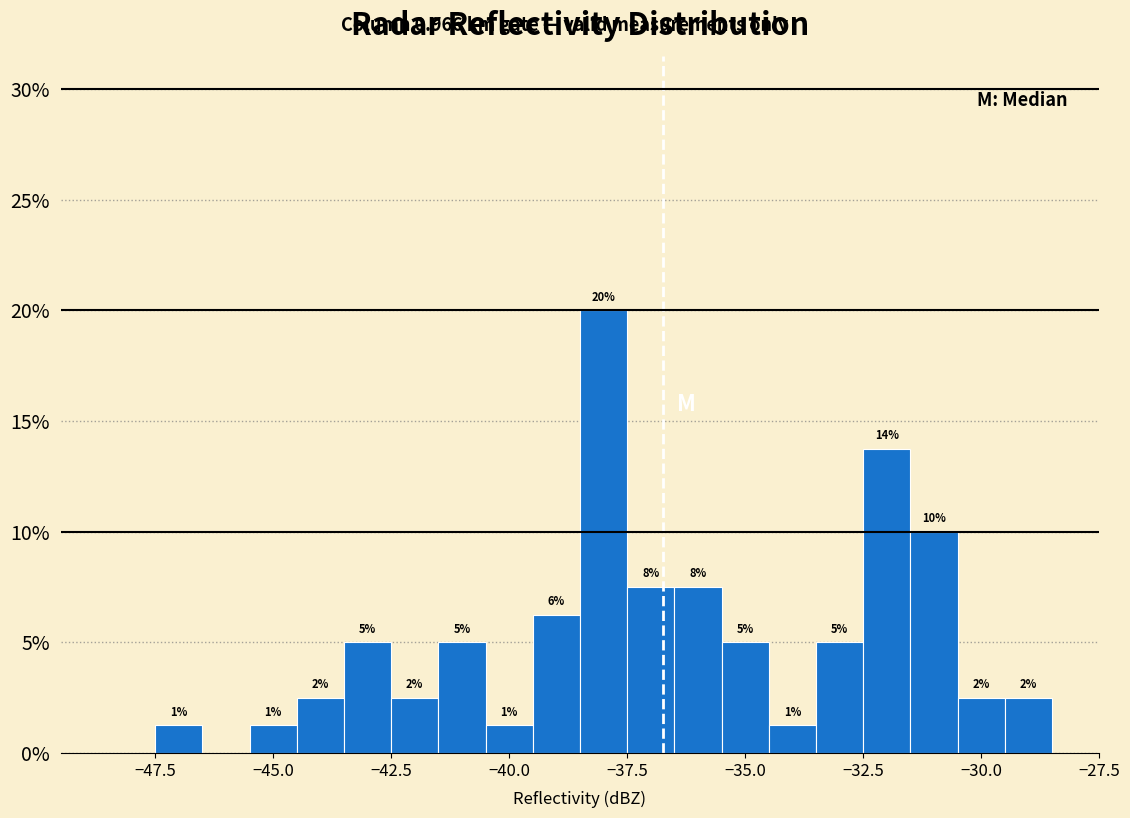

Around what value on the x-axis is the tallest bar? Give the approximate position of its centre, as read against the axis.

-38.0